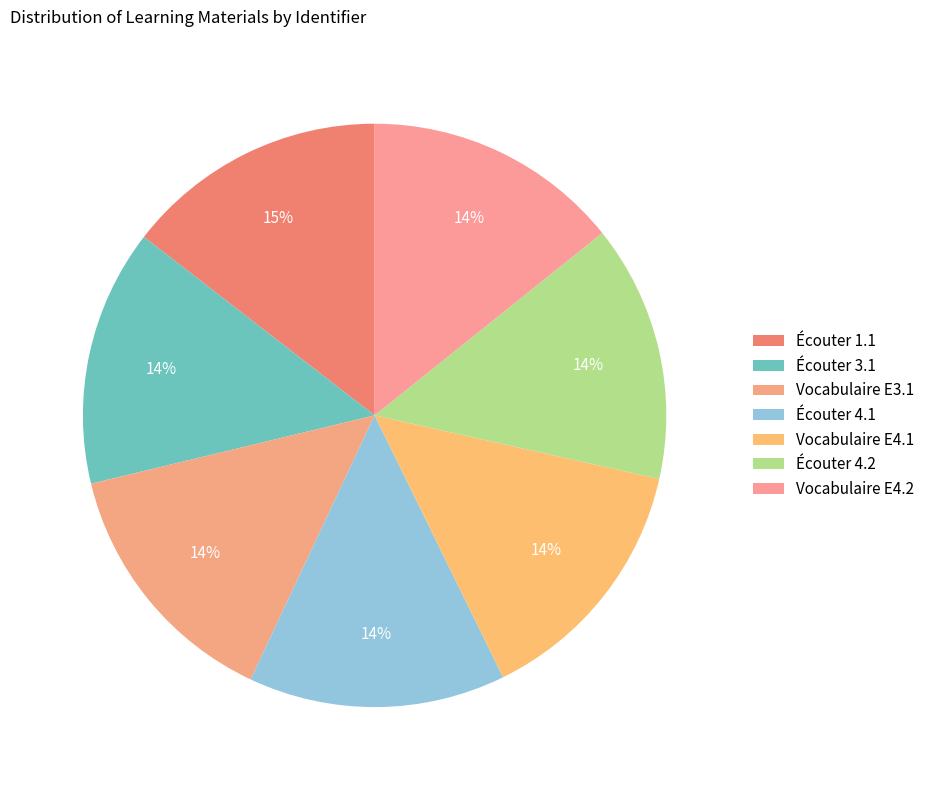

How many slices are in this pie chart?

7